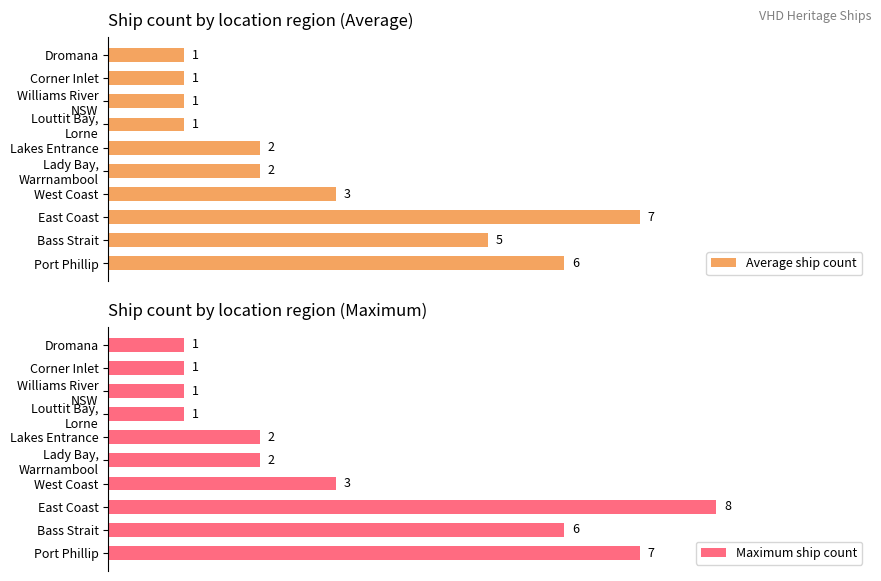

At which label does Maximum ship count reach its peak?

East Coast